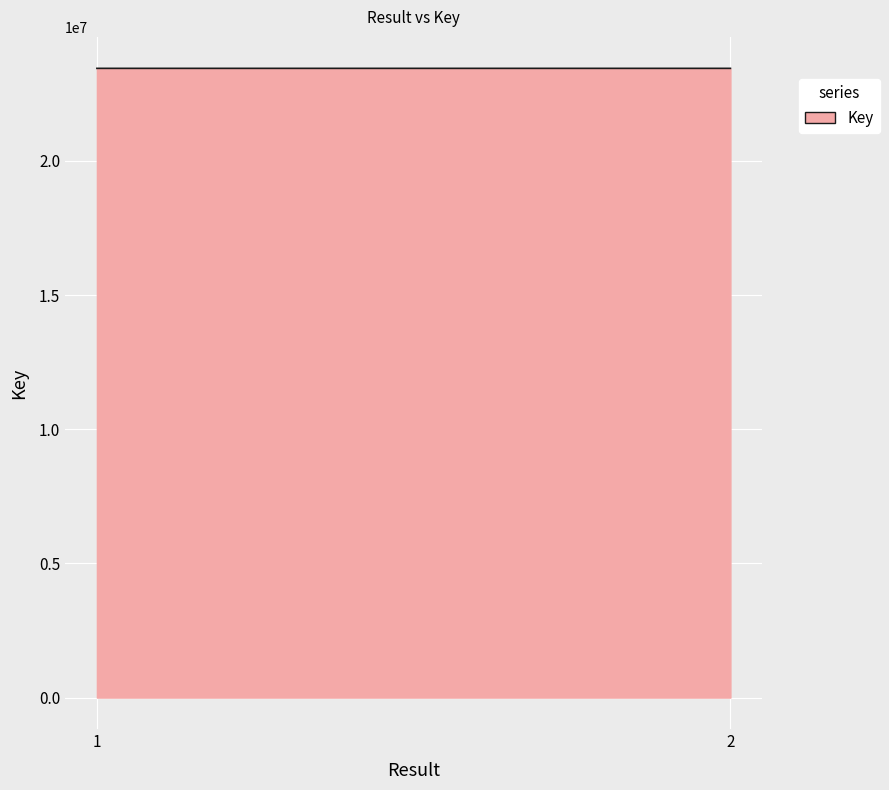

List the labels in order of value, largest first.

1, 2